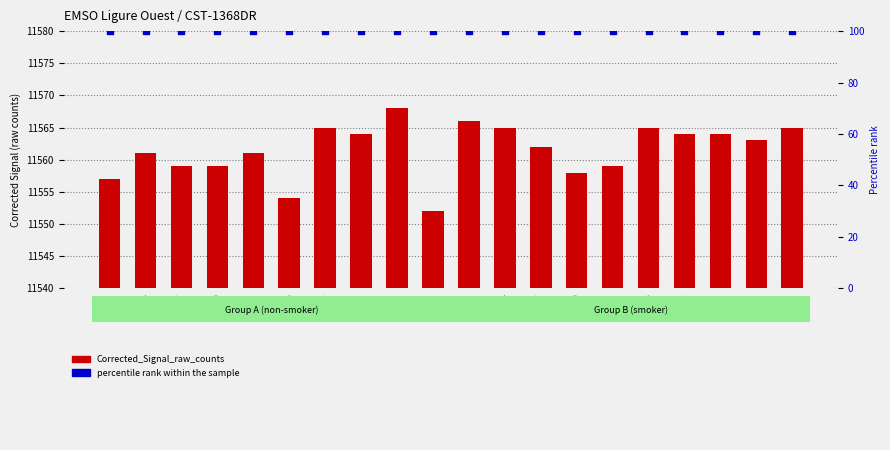

Is the value of percentile rank within the sample at 00:07 greater than the value of Corrected_Signal_raw_counts at 00:40?

No